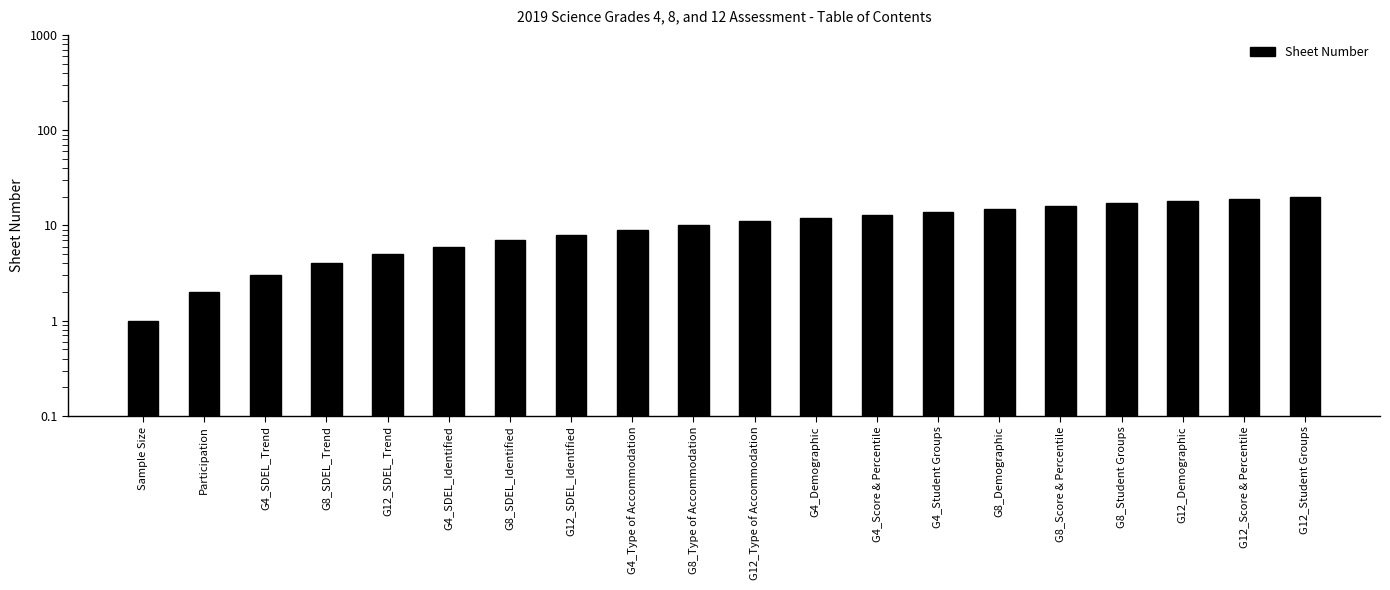

Count the number of categories in the chart.

20